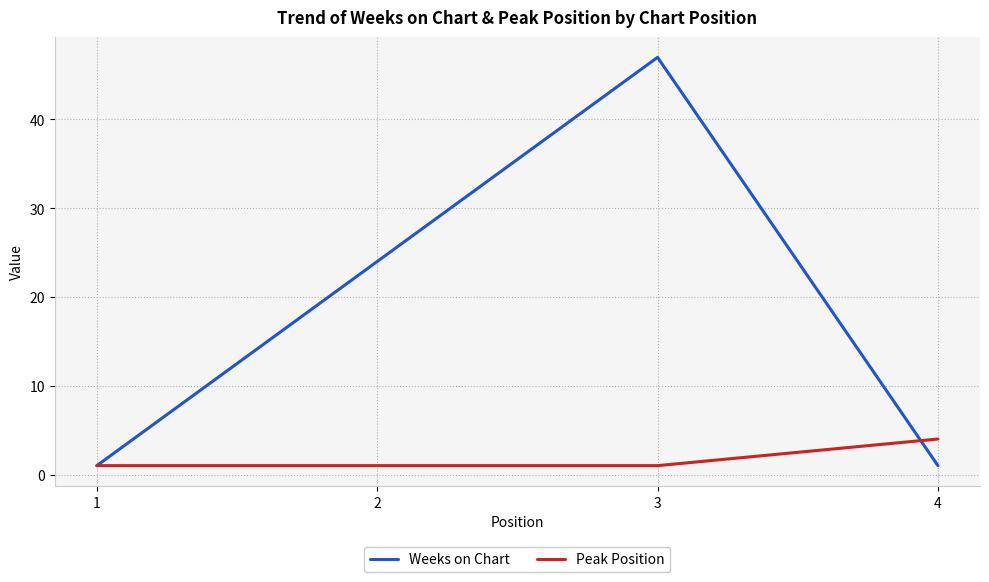

Which category has the highest value across all series?

3